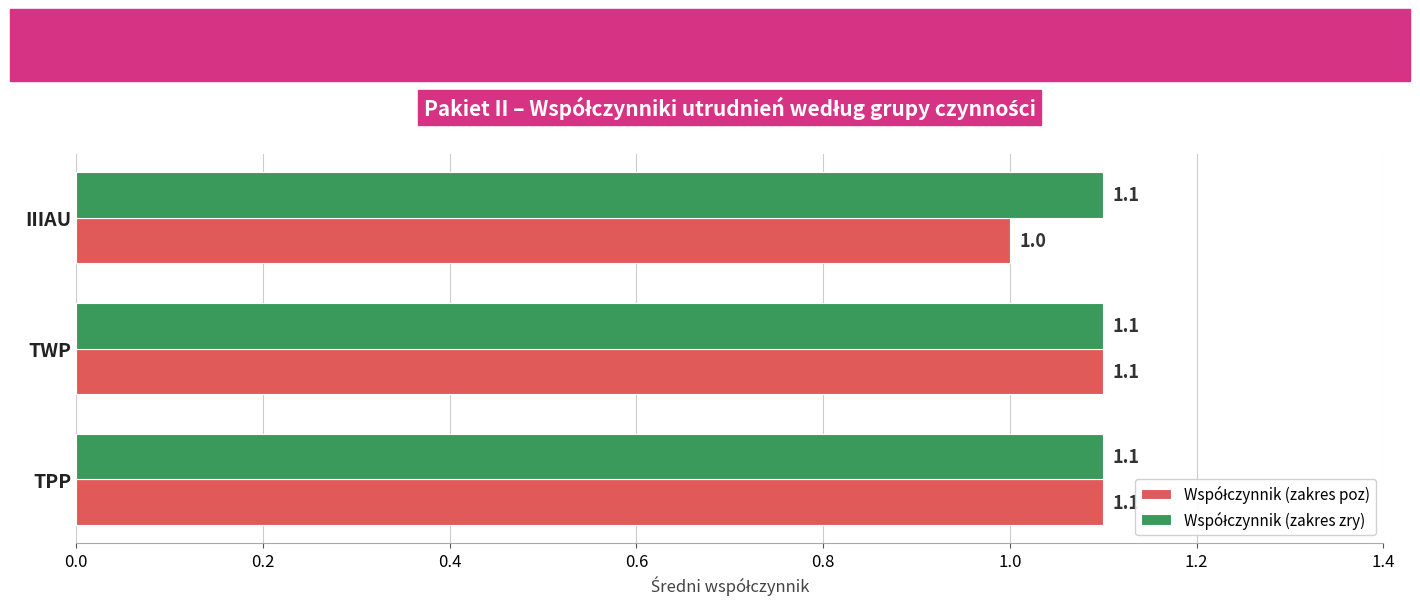

At how many categories does at least one series exceed 1?

3